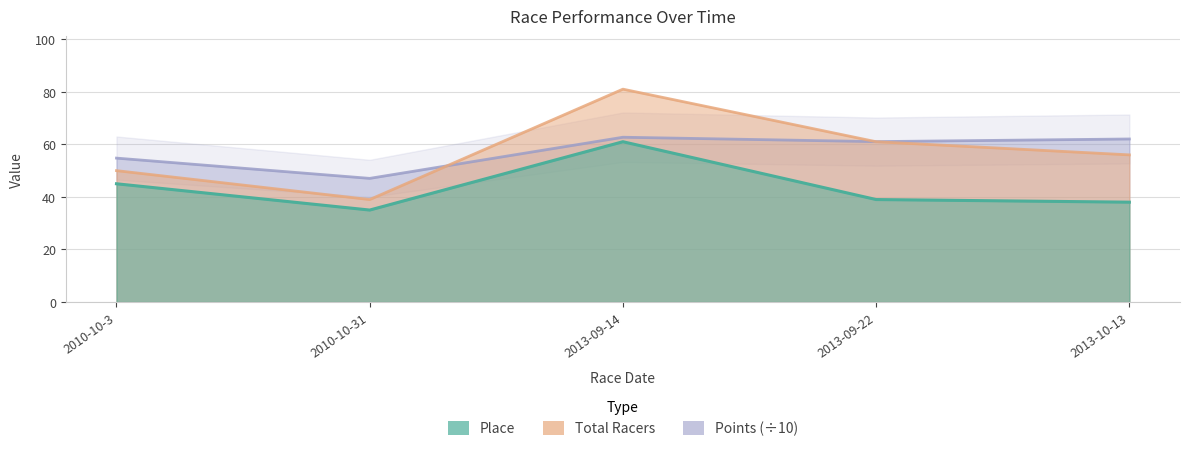

Which label corresponds to the smallest value in the chart?

2010-10-31